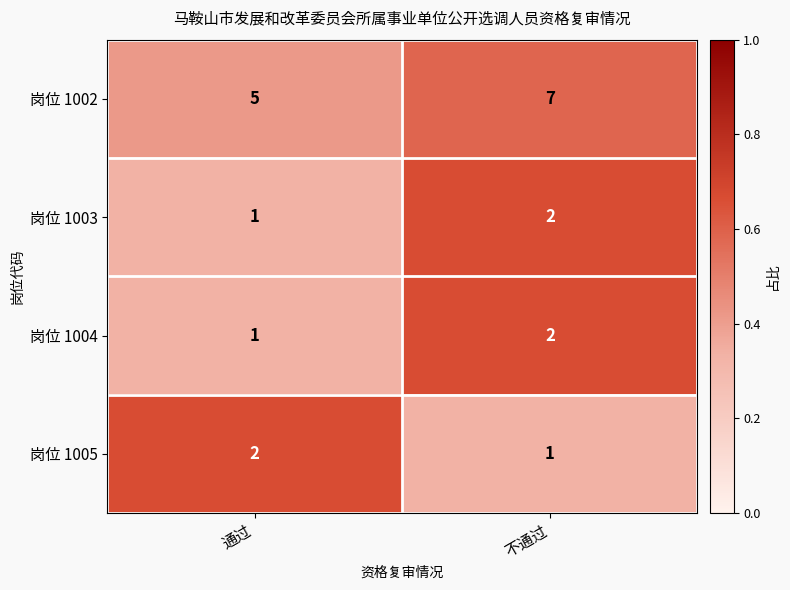

Reading left to right, extract all data points from this chart.

岗位 1002: 5	7
岗位 1003: 1	2
岗位 1004: 1	2
岗位 1005: 2	1